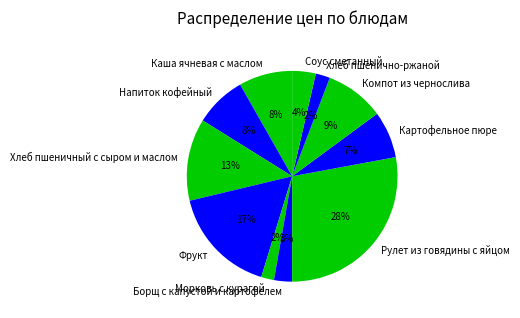

Approximately how many times larger is the value at Морковь с курагой compared to Борщ с капустой и картофелем?

0.7